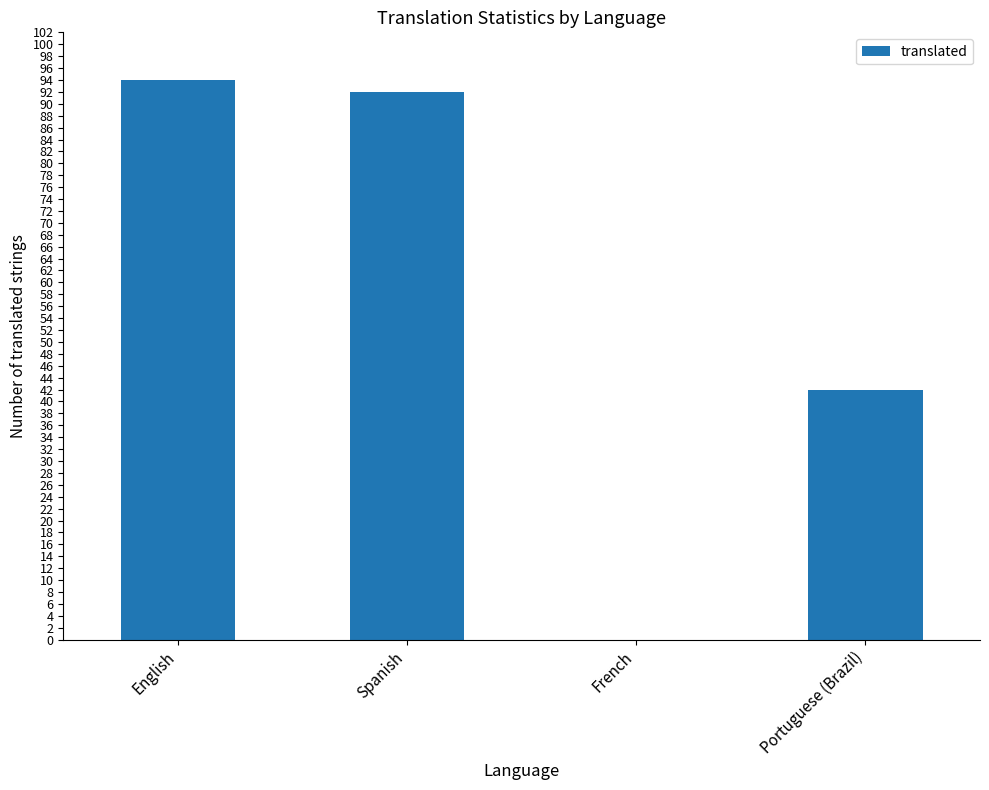

How many values are above zero?

3